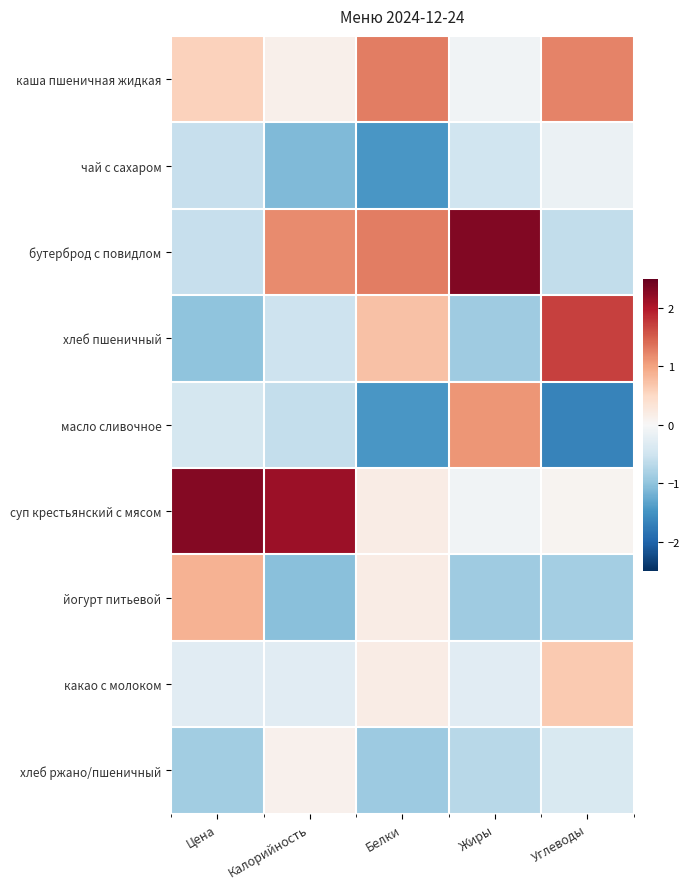

Which series changed the most between Калорийность and Жиры?

суп крестьянский с мясом